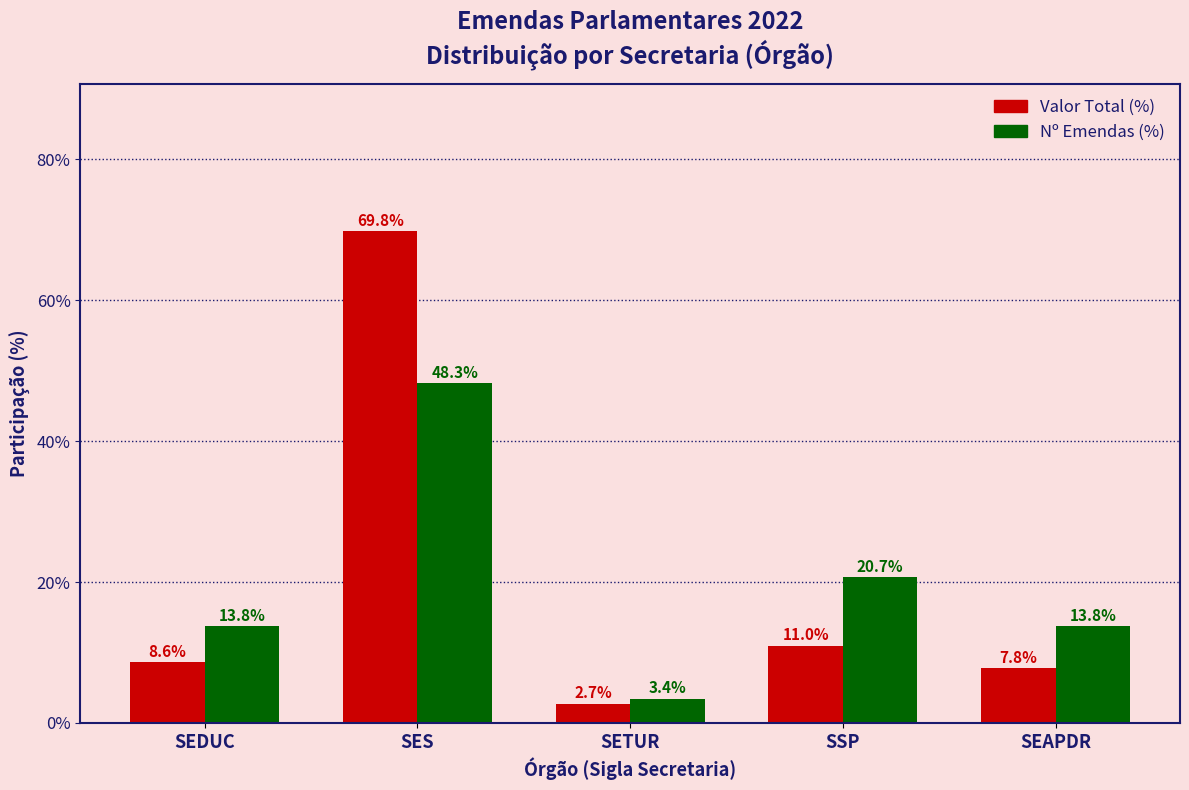

How many data points in Nº Emendas (%) are less than 13?

1